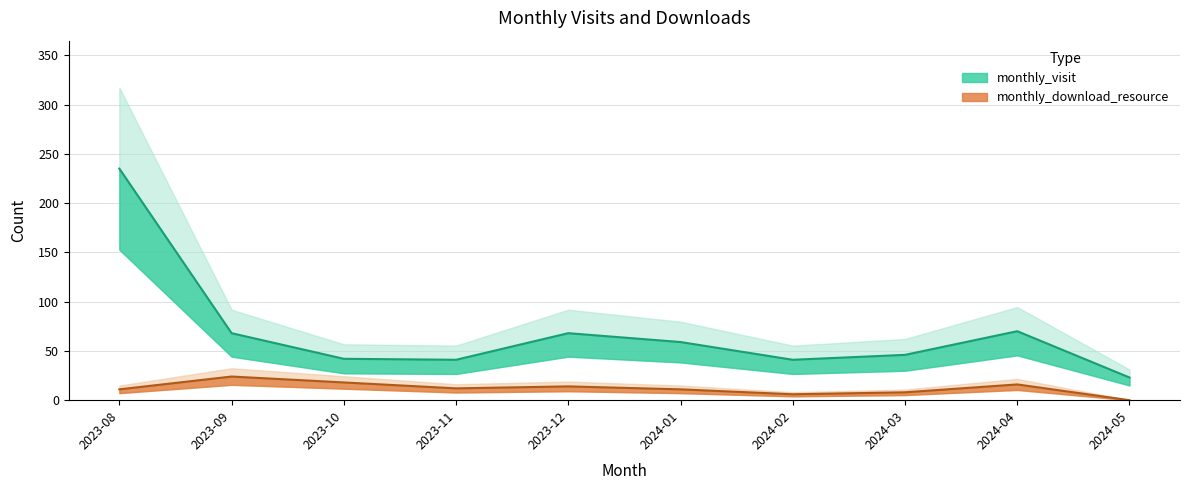

Which label corresponds to the largest value in the chart?

2023-08